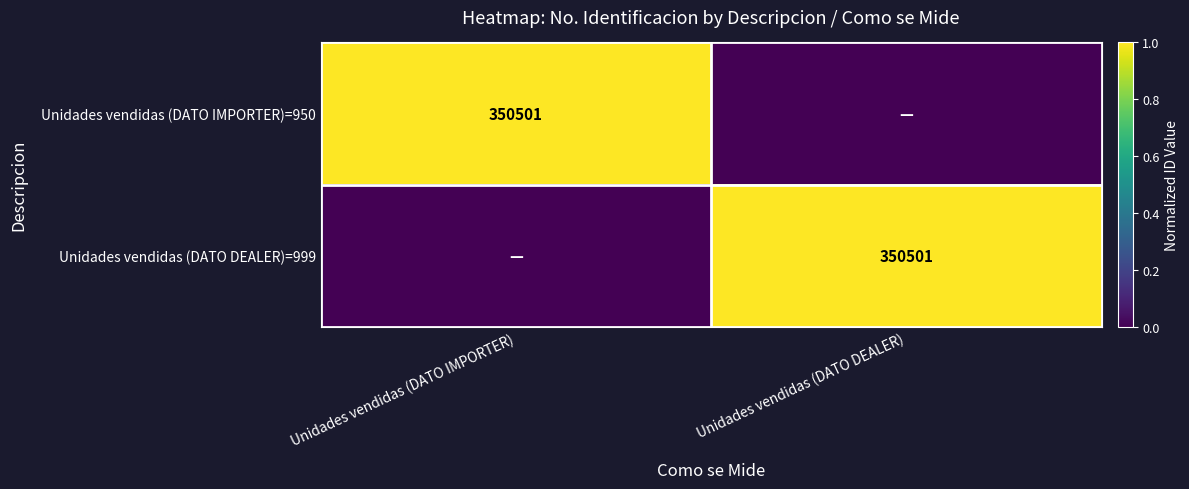

How many categories are shown in the chart?

2